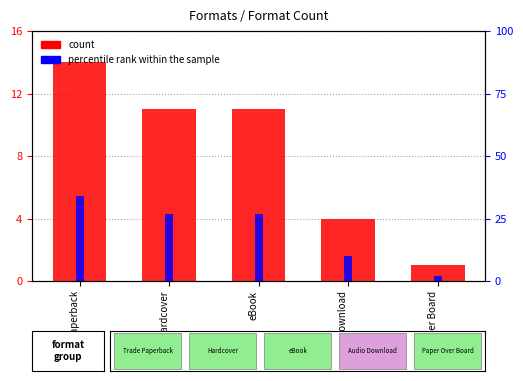

What is the value of the percentile rank within the sample bar at the 5th from the left?

2